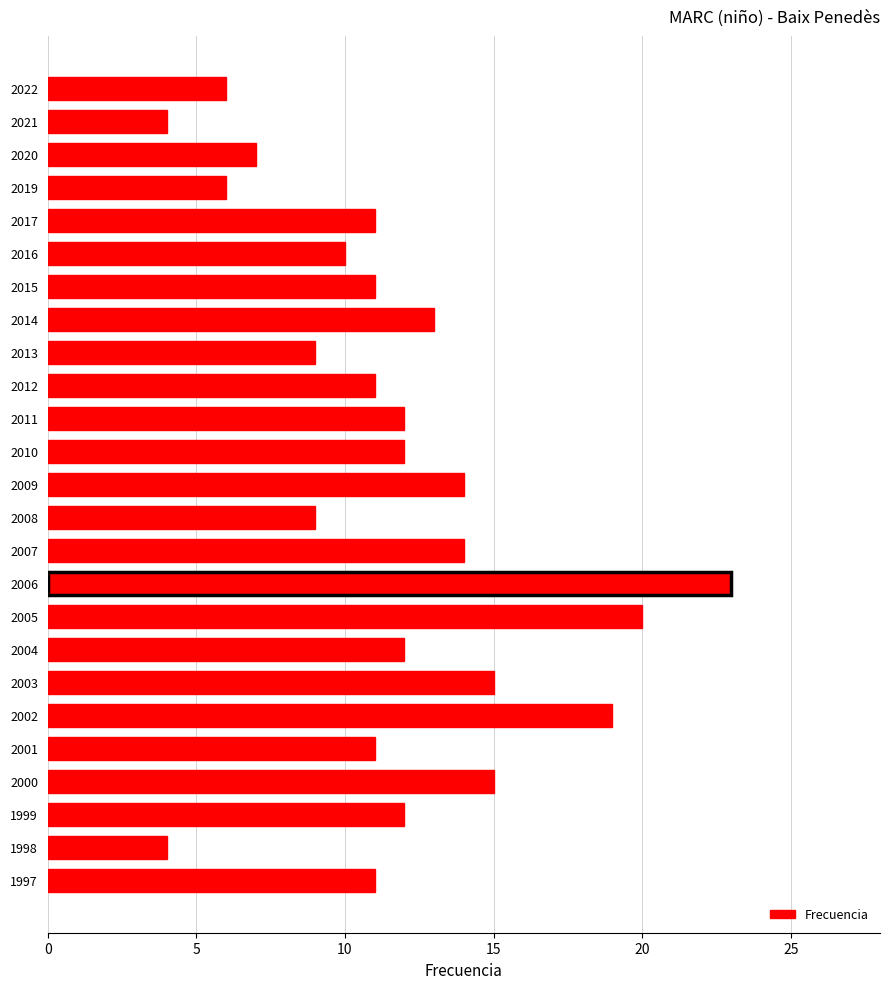

What is the change in value from 2022 to 2020?

+1